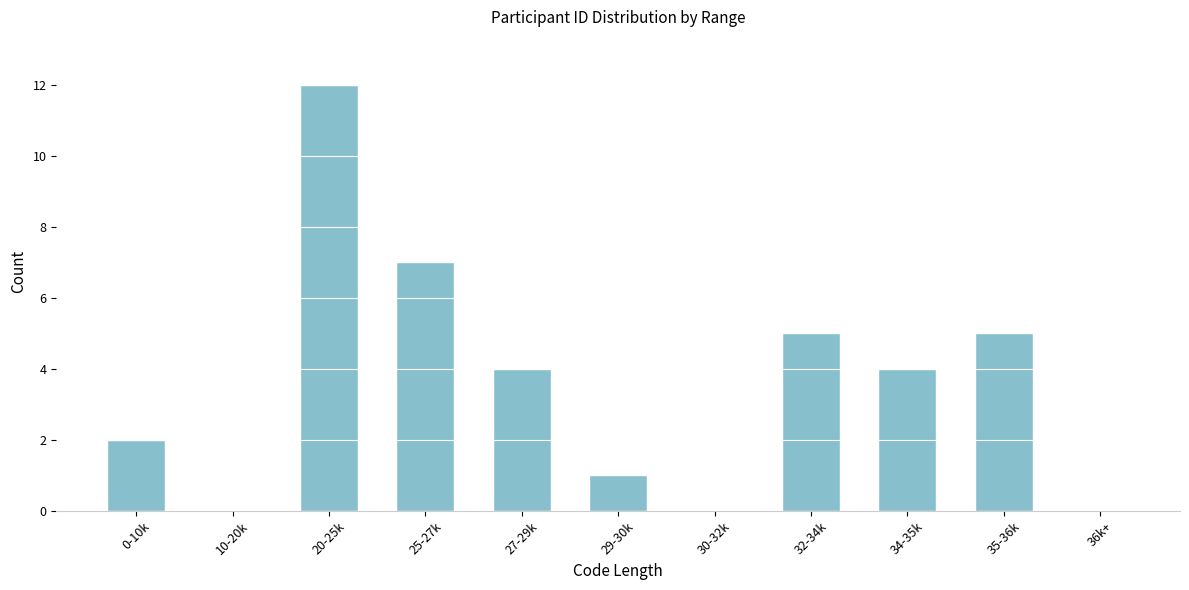

Reading left to right, extract all data points from this chart.

0-10k=2	10-20k=0	20-25k=12	25-27k=7	27-29k=4	29-30k=1	30-32k=0	32-34k=5	34-35k=4	35-36k=5	36k+=0